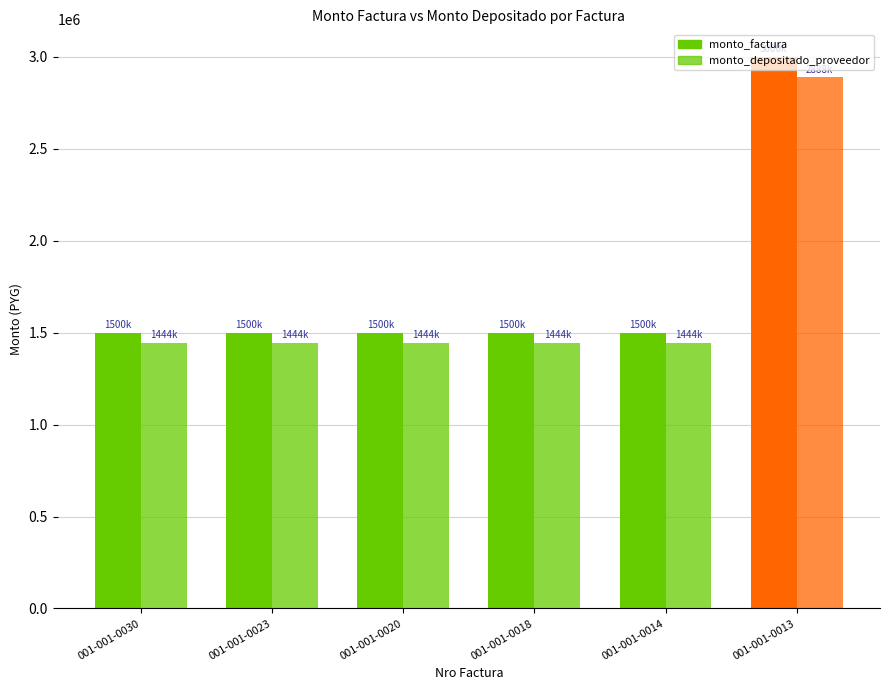

Are the bars horizontal?

No